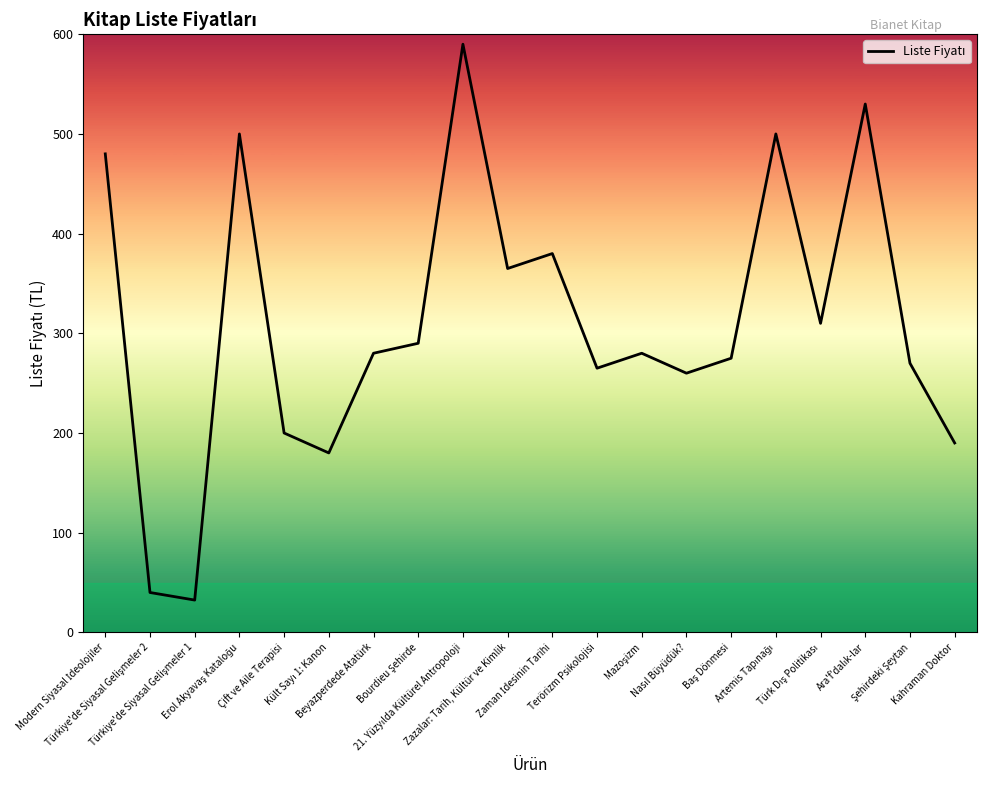

What is the minimum value shown in the chart?

32.4